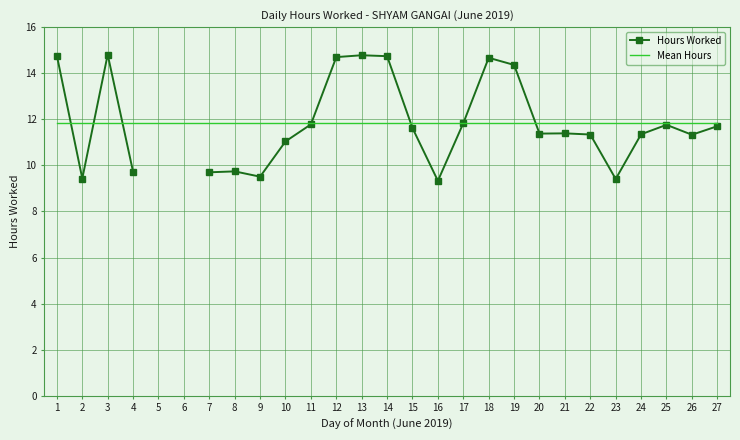

Is it true that Mean Hours equals 4.2 at 26?

False